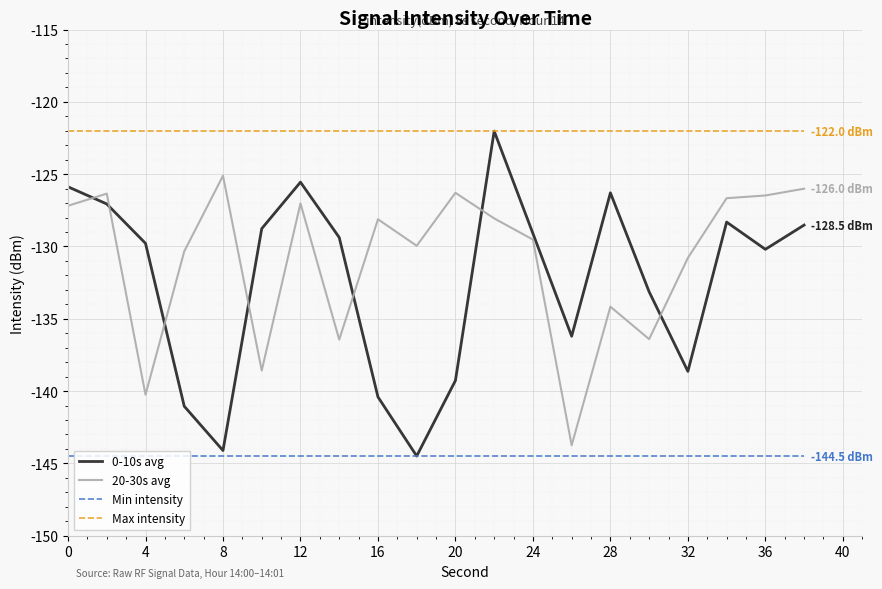

What is the greatest value displayed?

-122.0